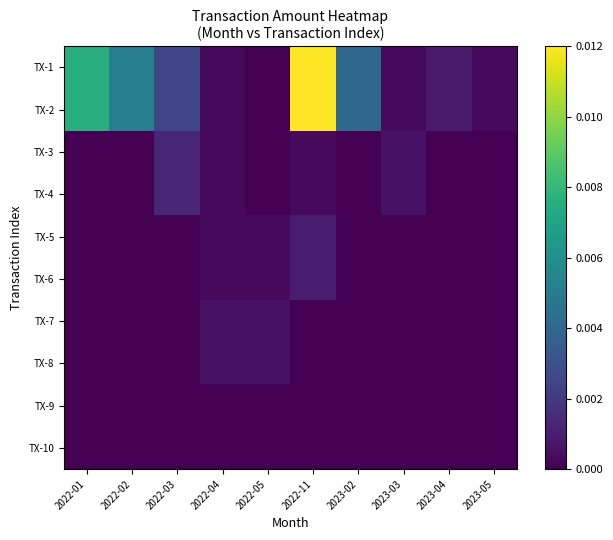

At which category is the sum across all series the highest?

2022-11